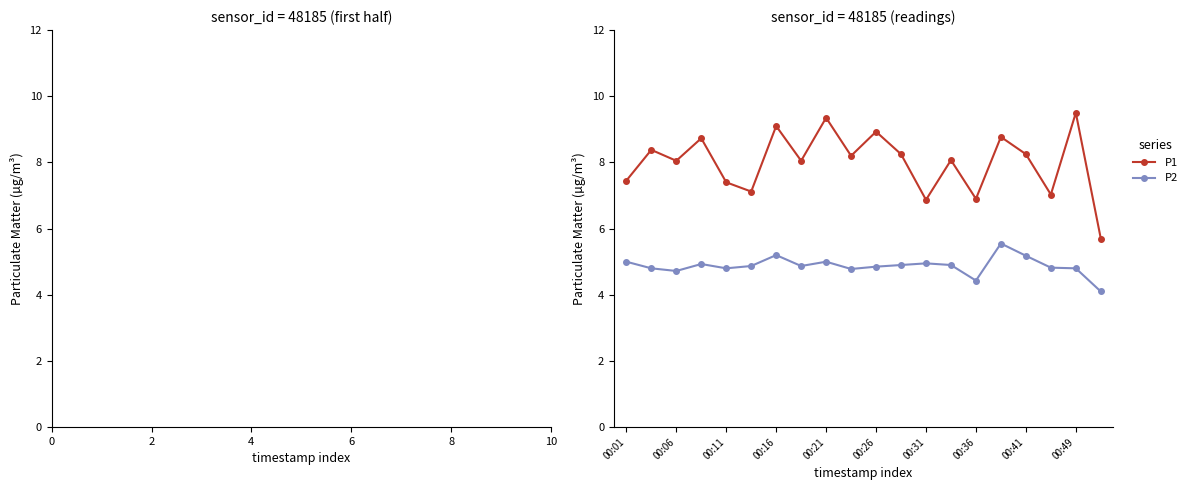

What is the sum of all P2 values?

97.5